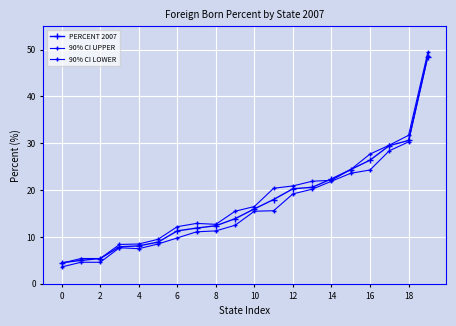

How many times do PERCENT 2007 and 90% CI UPPER cross each other?

2